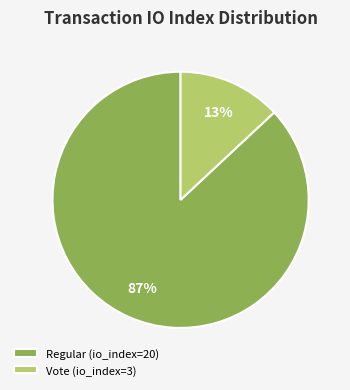

Which category accounts for the majority?

Regular (io_index=20)